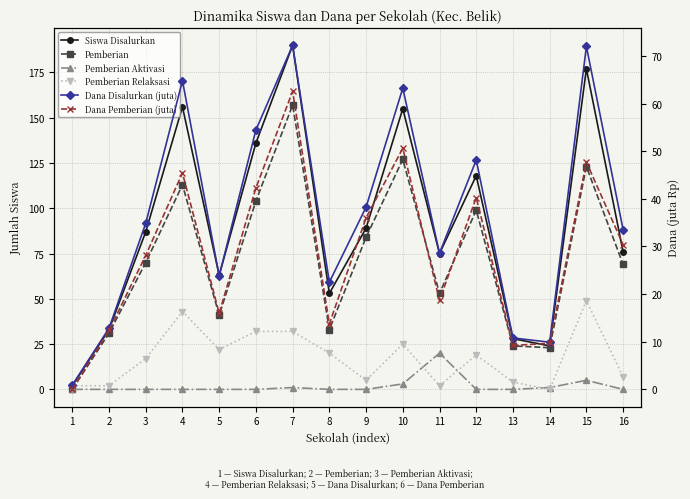

At which label does Dana Pemberian (juta) reach its peak?

7